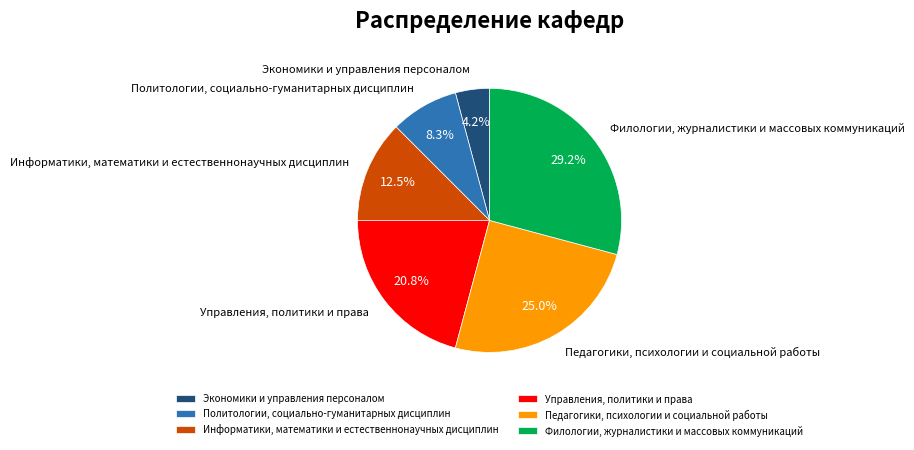

How many segments does this pie chart have?

6